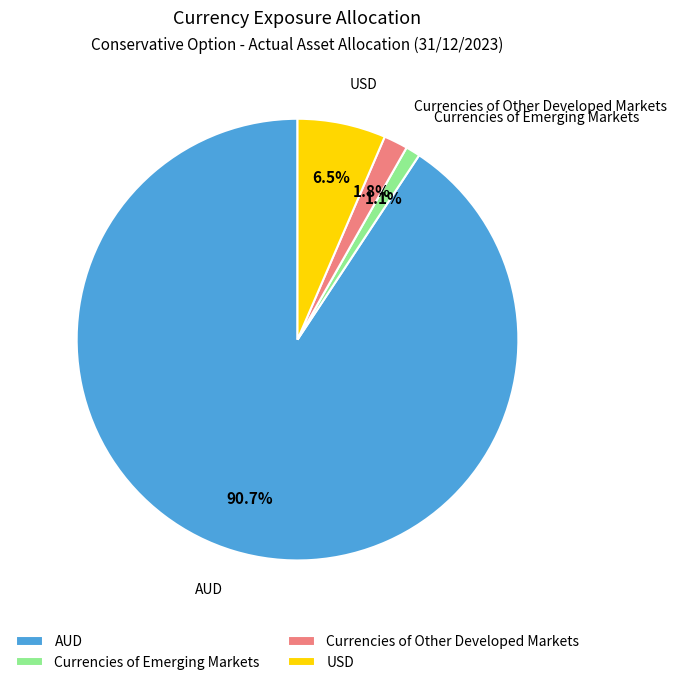

To the nearest percent, what portion does AUD represent?

91%